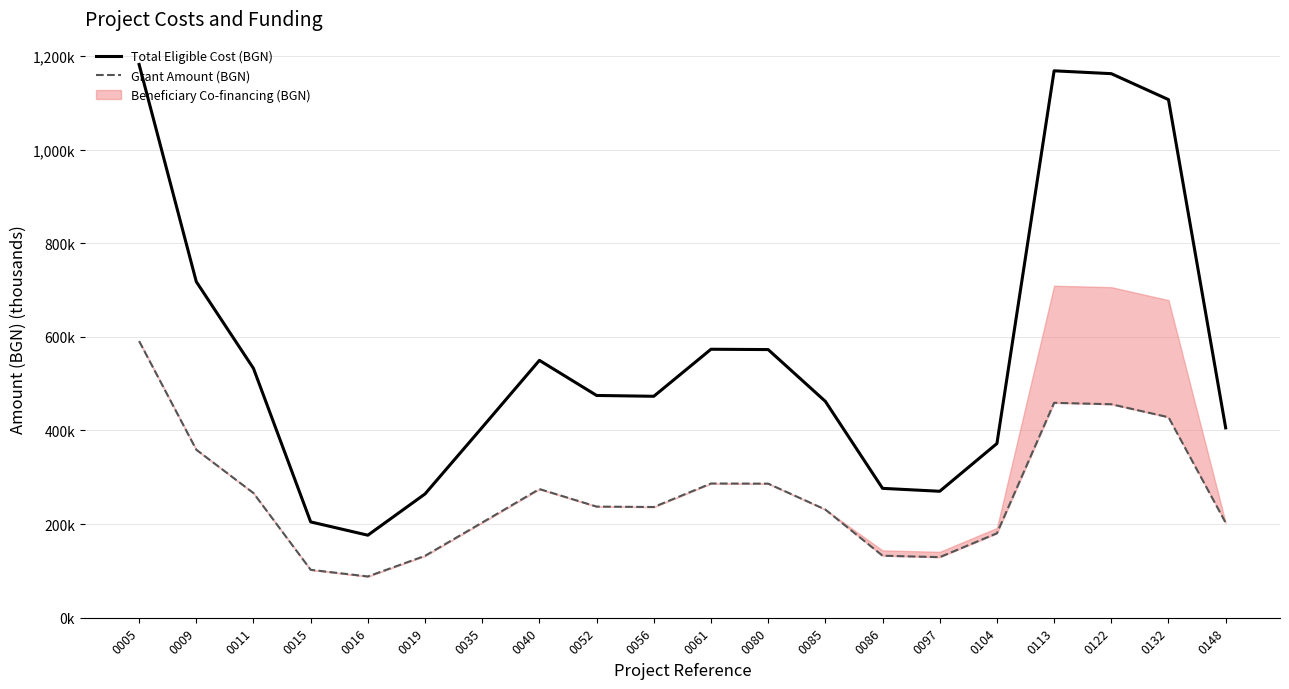

How many data points in Grant Amount (BGN) are above 237?

10